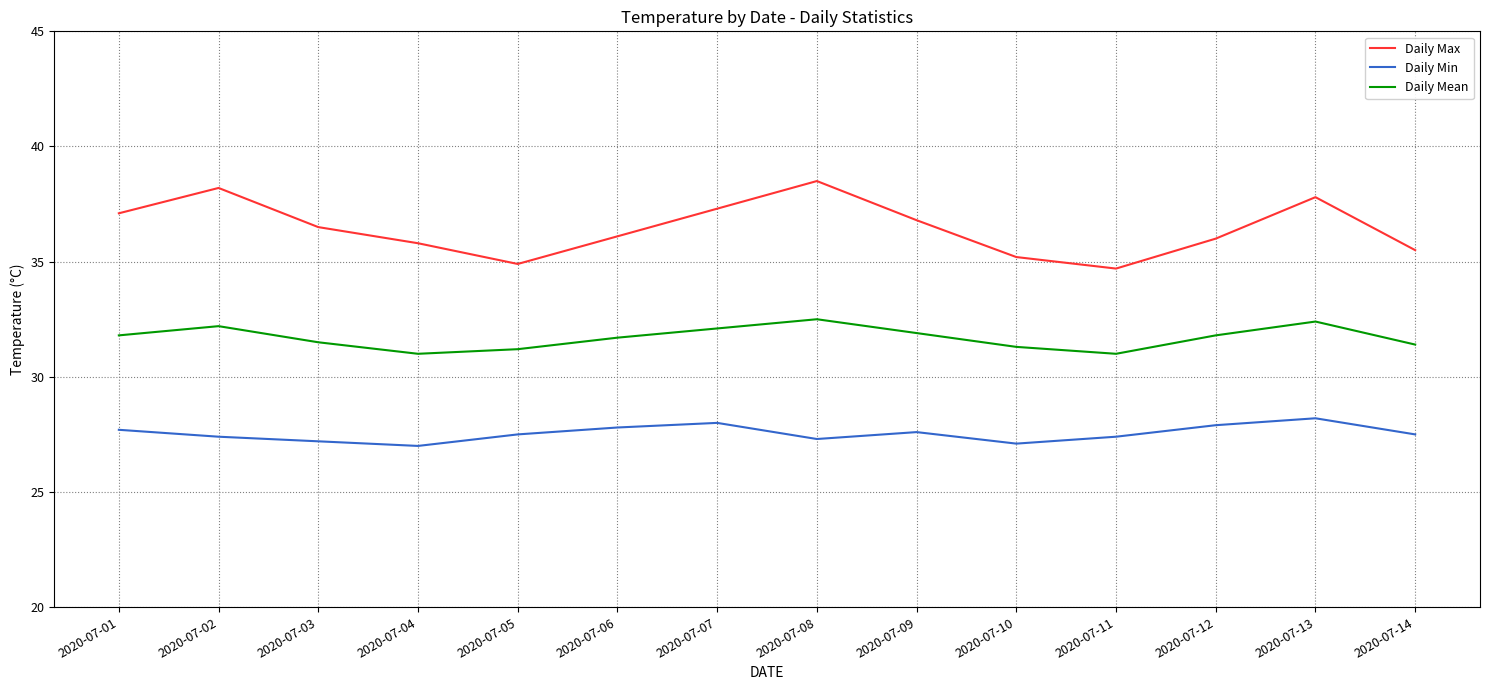

What are all the series names shown in the legend?

Daily Max, Daily Min, Daily Mean